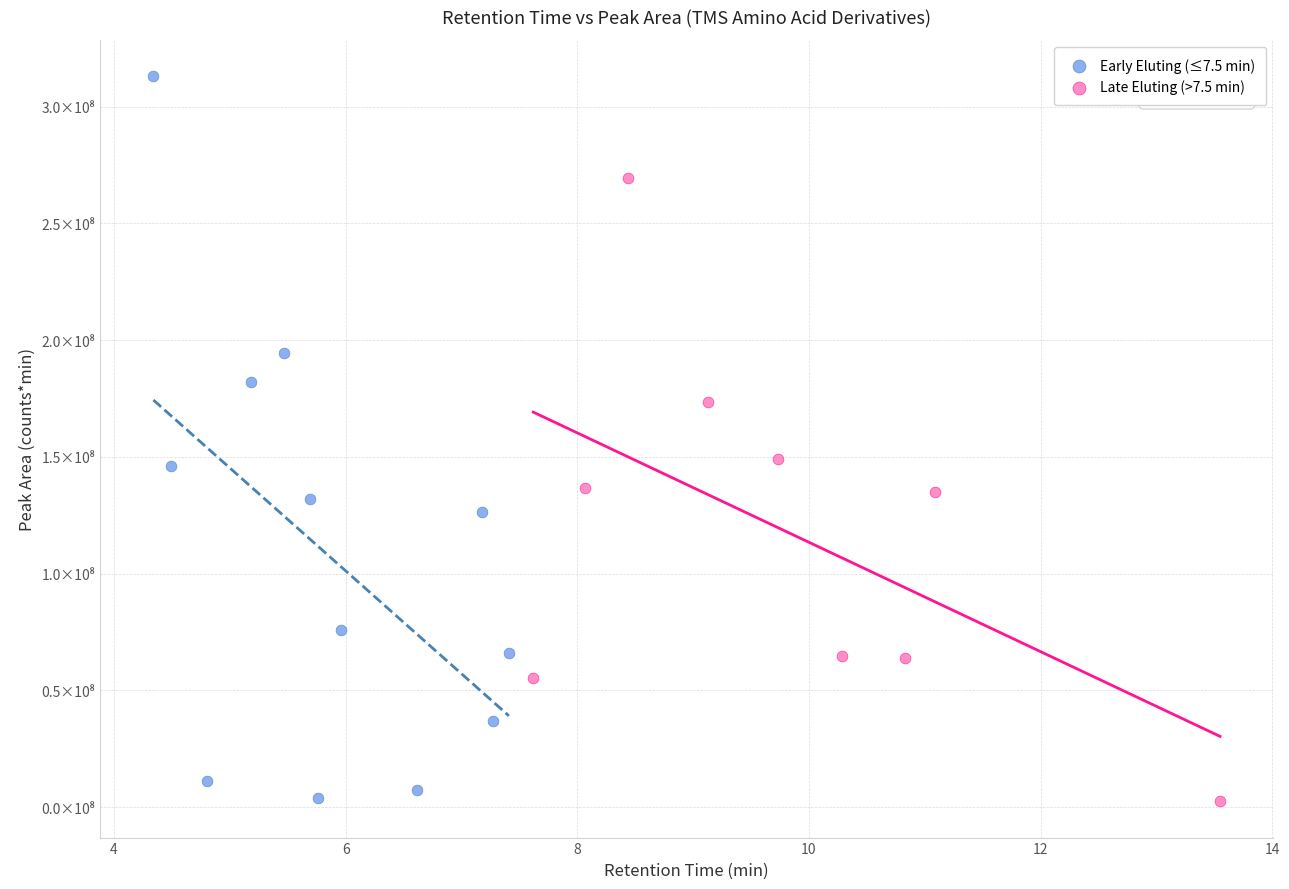

What are all the series names shown in the legend?

Early Eluting (≤7.5 min), Late Eluting (>7.5 min)